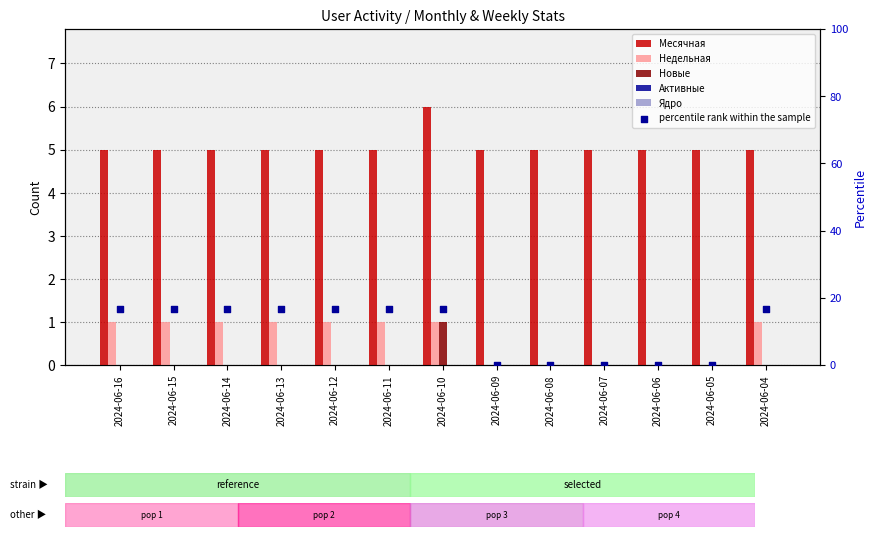

At how many categories does at least one series exceed 15?

8